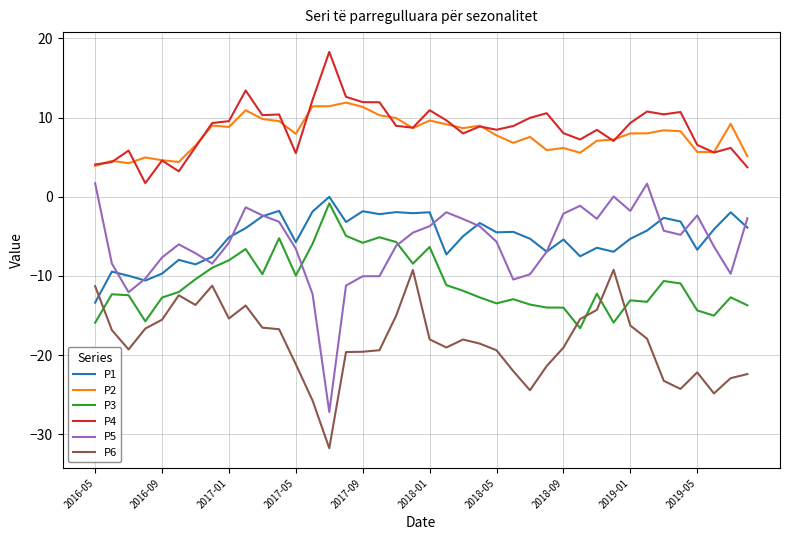

What is the sum of all P1 values?

-206.7